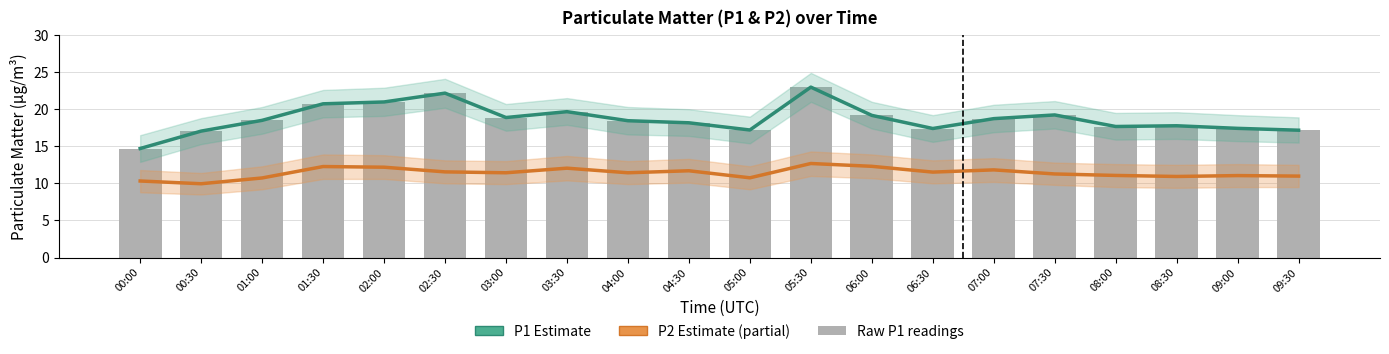

Between 00:00 and 05:00, which series saw the biggest shift?

P1 (estimate)